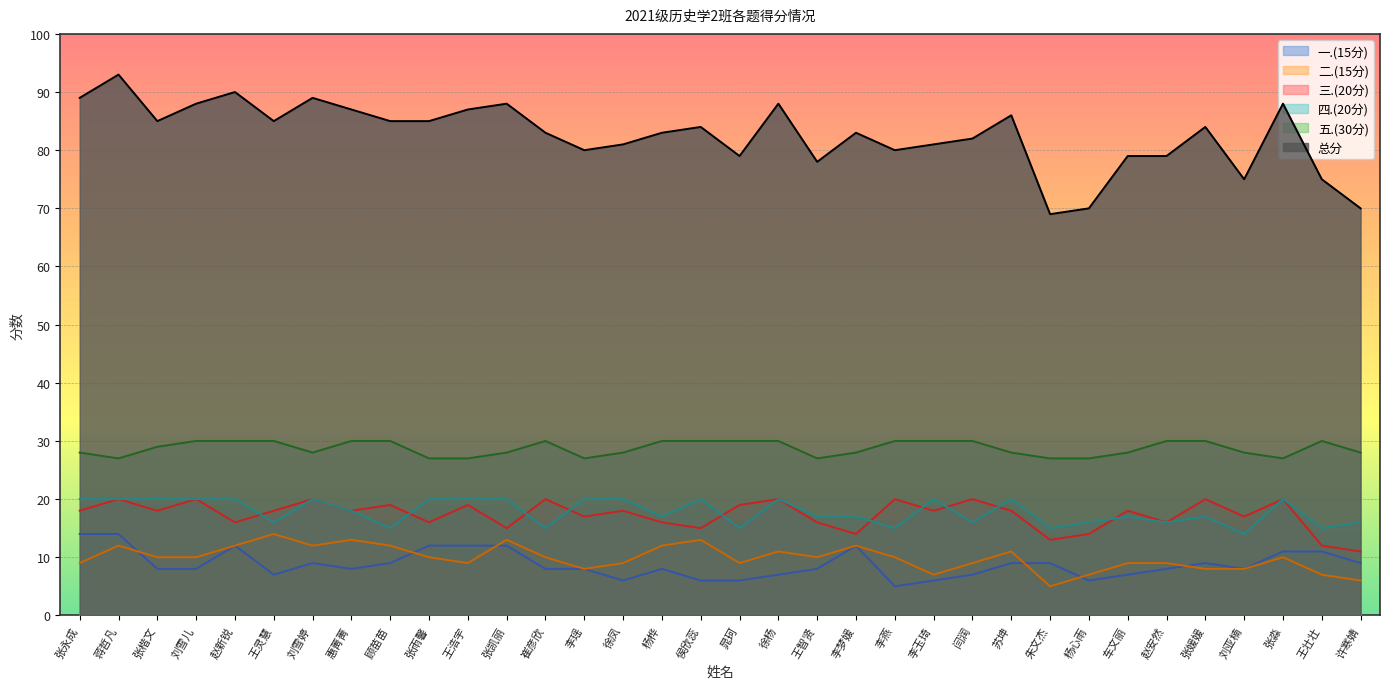

Which series has the largest total across all categories?

总分